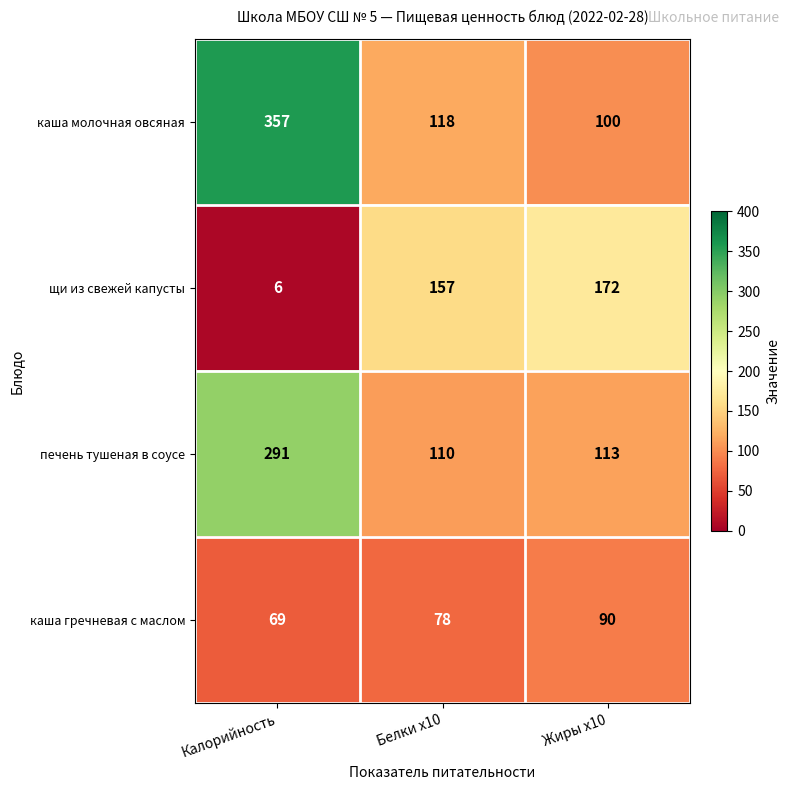

At how many categories does at least one series exceed 53?

3